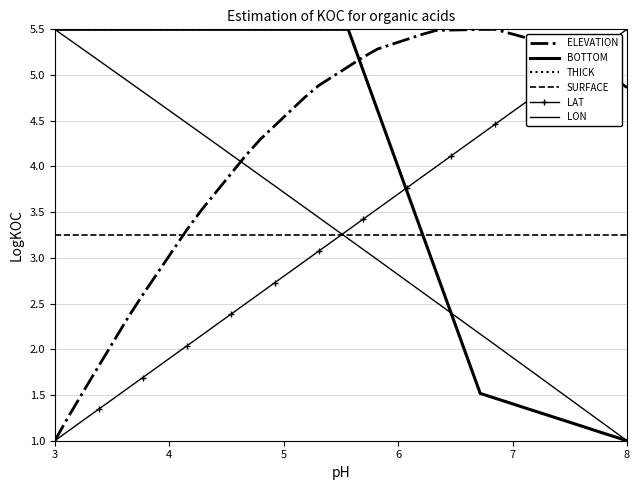

True or false: LAT has more than 1 interior local peaks.

False